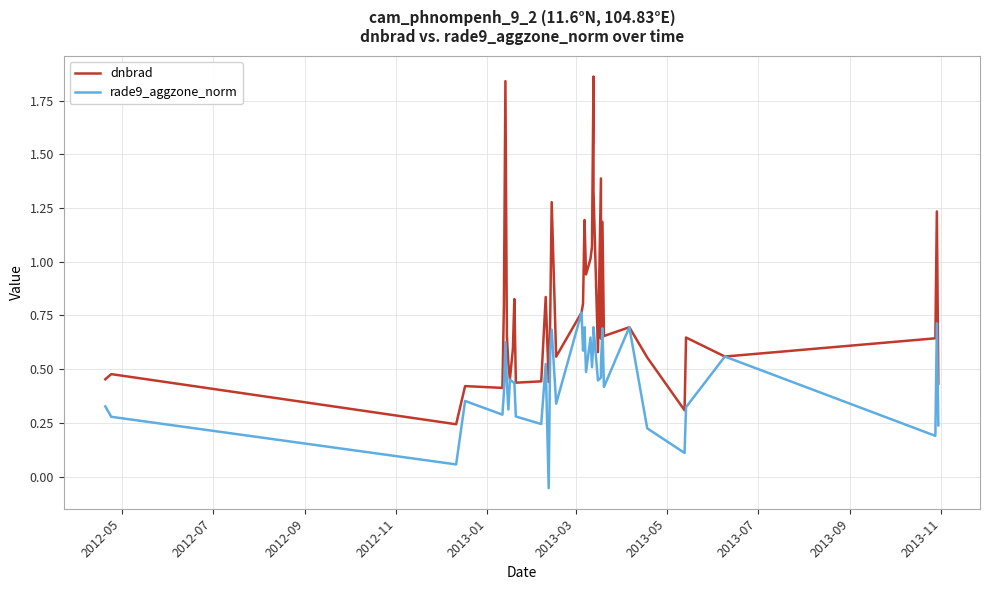

How many series are shown in this chart?

2